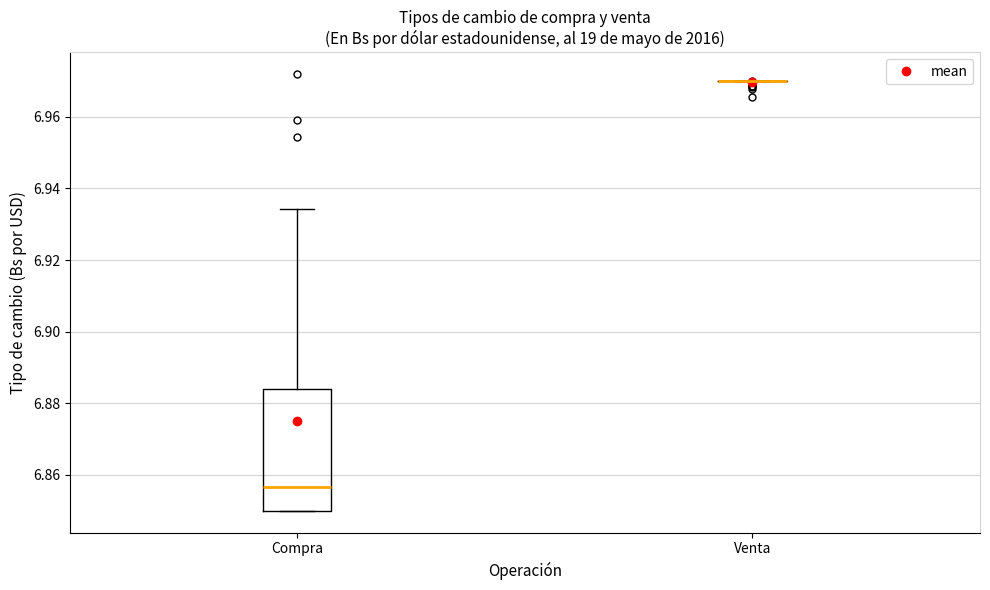

Reading left to right, read every box against the y-axis: the position of its median line, the range the box covers, and the ends of its whiskers. The values are not printed on the chart, so give them approximately, as read against the axis.

Compra: median 6.856, box 6.850 to 6.884, whiskers 6.850 to 6.934
Venta: box collapsed to a line at 6.970, whiskers 6.970 to 6.970